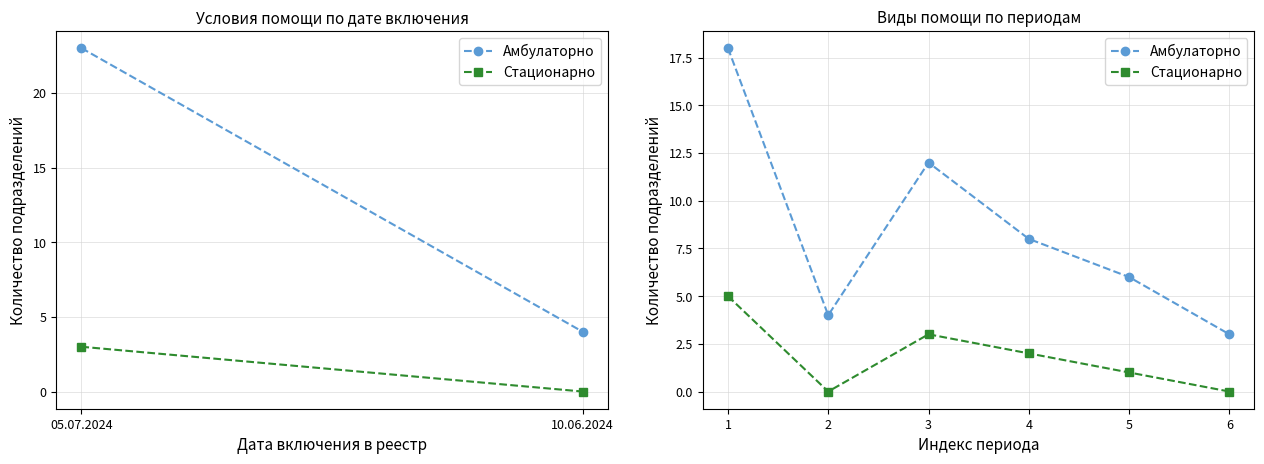

What is the difference between the maximum and minimum values in the Стационарно series?

5